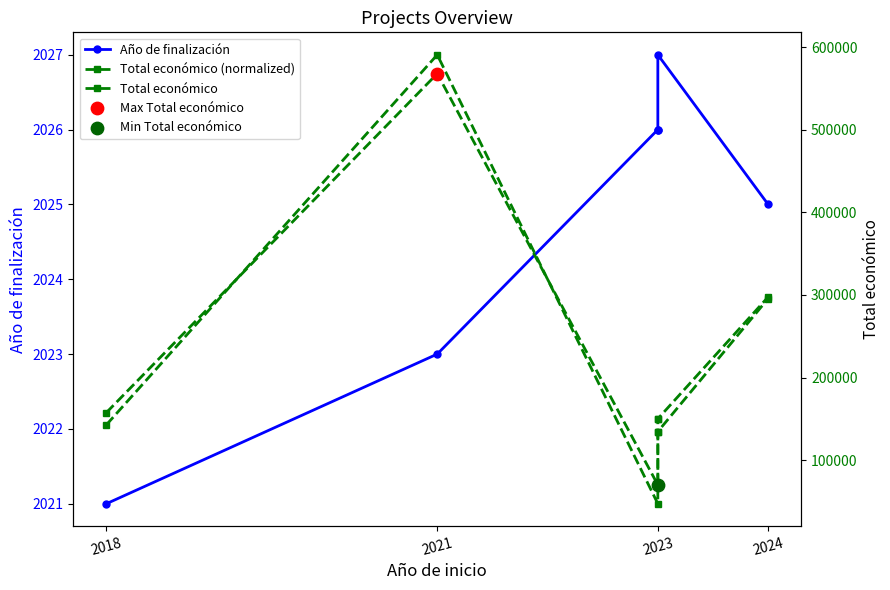

Which series has the largest total across all categories?

Total económico